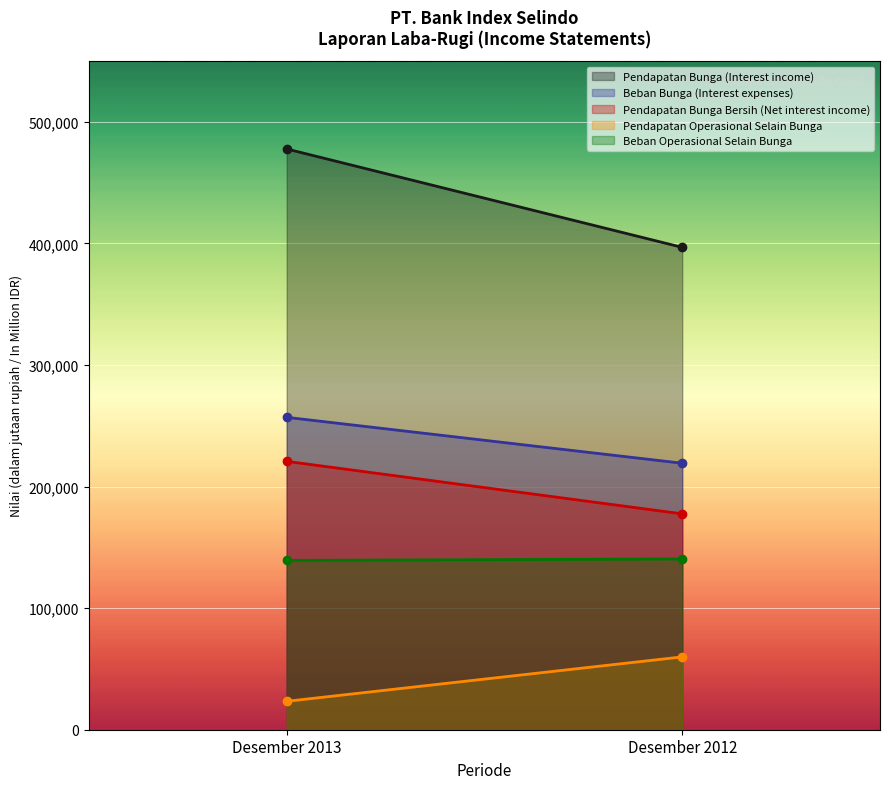

What is the value of the Pendapatan Bunga (Interest income) point at the 2nd from the left?

396771